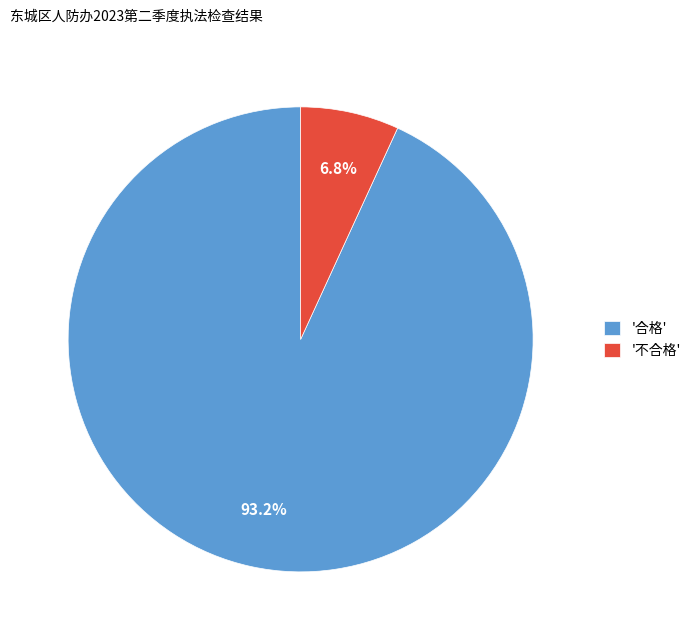

Which has a higher value, '不合格' or '合格'?

'合格'